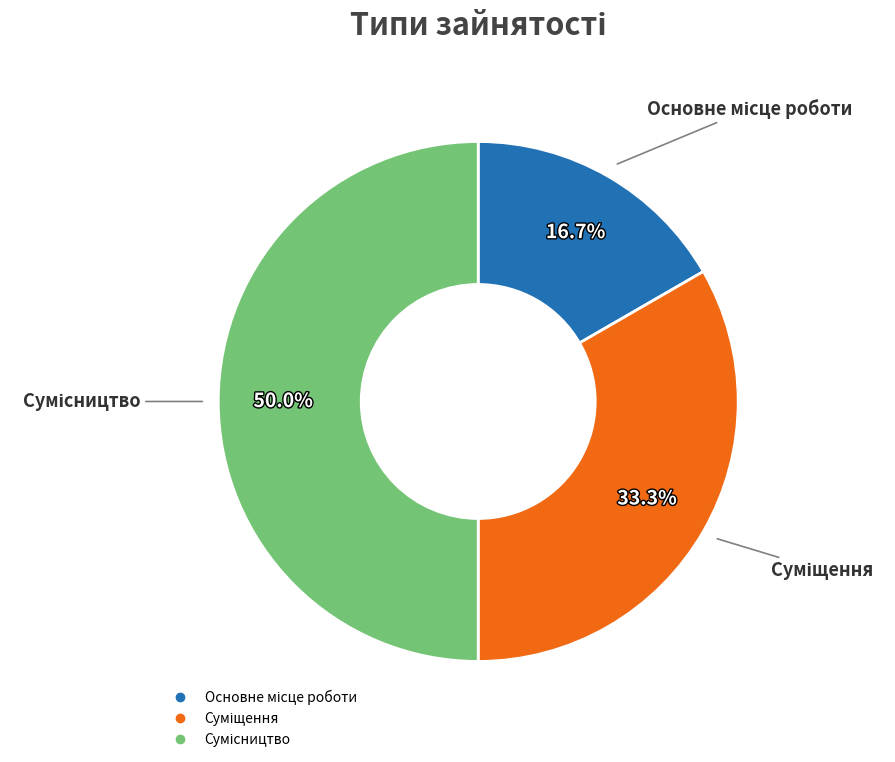

How many segments does this pie chart have?

3